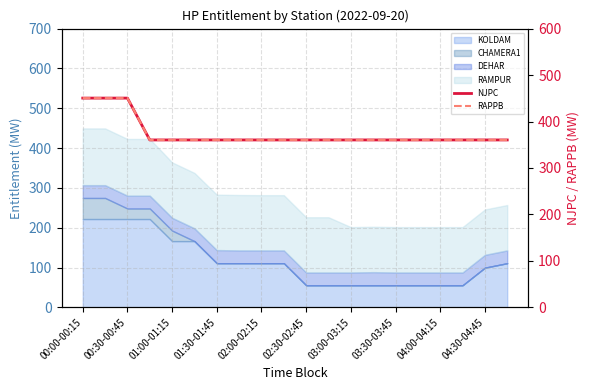

Does the chart have visible grid lines?

Yes